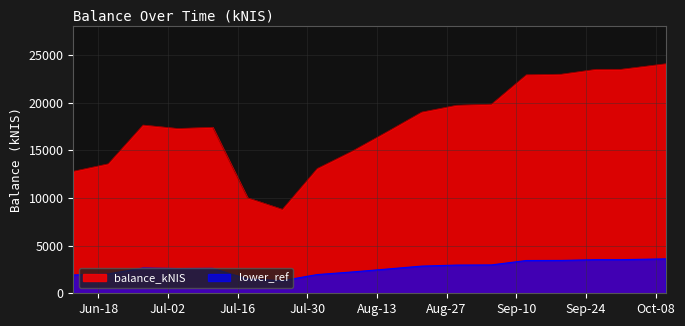

What is the greatest value displayed?

24079.0